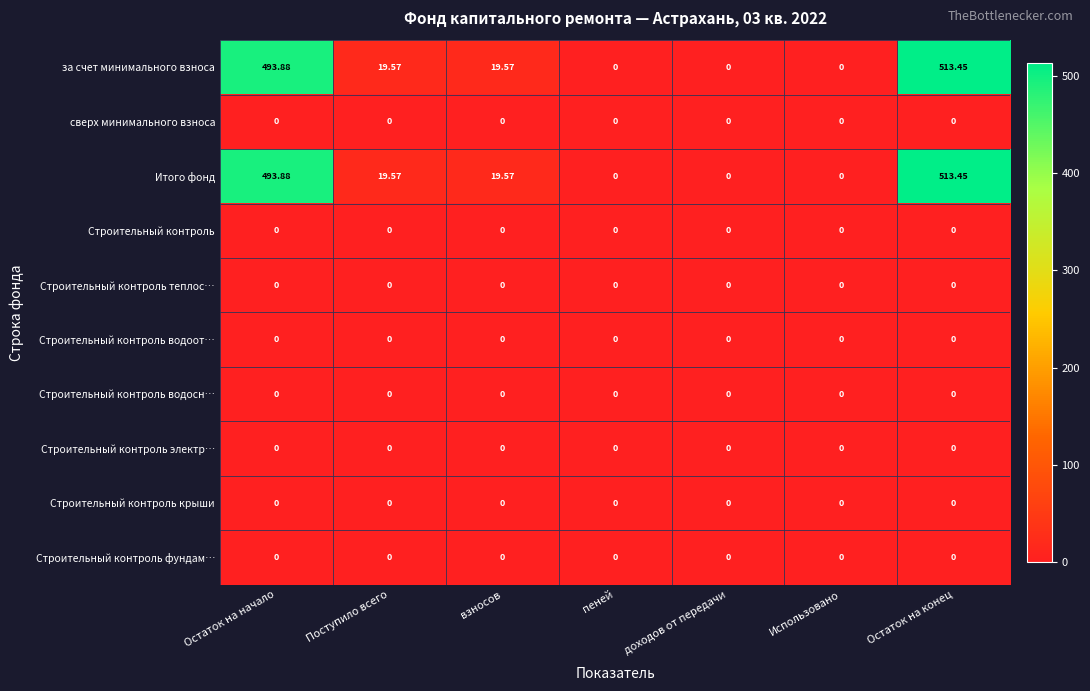

At which label does Итого фонд first exceed 19?

Остаток на начало